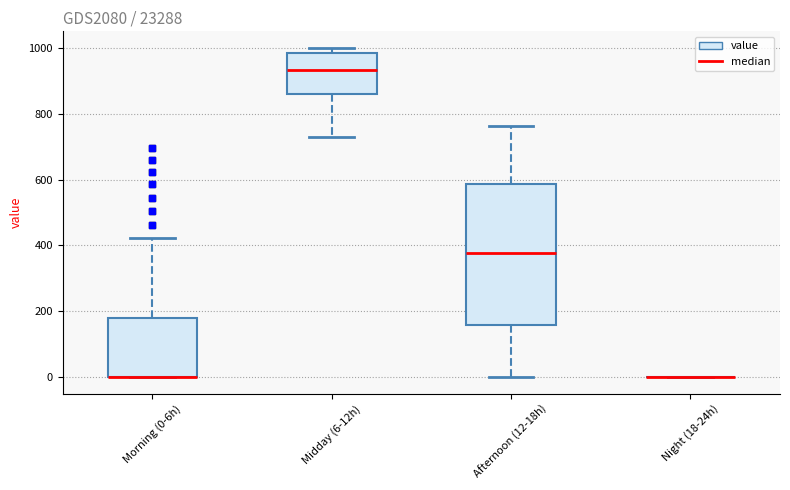

Reading left to right, transcribe this box plot: for each box, give where its median line is, the range the box spans, and where its two whiskers end, as read against the y-axis. The values are not printed on the chart, so give them approximately, as read against the axis.

Morning (0-6h): median 0 (drawn on the box's lower edge), box 0 to 180, whiskers 0 to 420
Midday (6-12h): median 940, box 860 to 980, whiskers 720 to 1000
Afternoon (12-18h): median 380, box 160 to 580, whiskers 0 to 760
Night (18-24h): box collapsed to a line at 0, whiskers 0 to 0